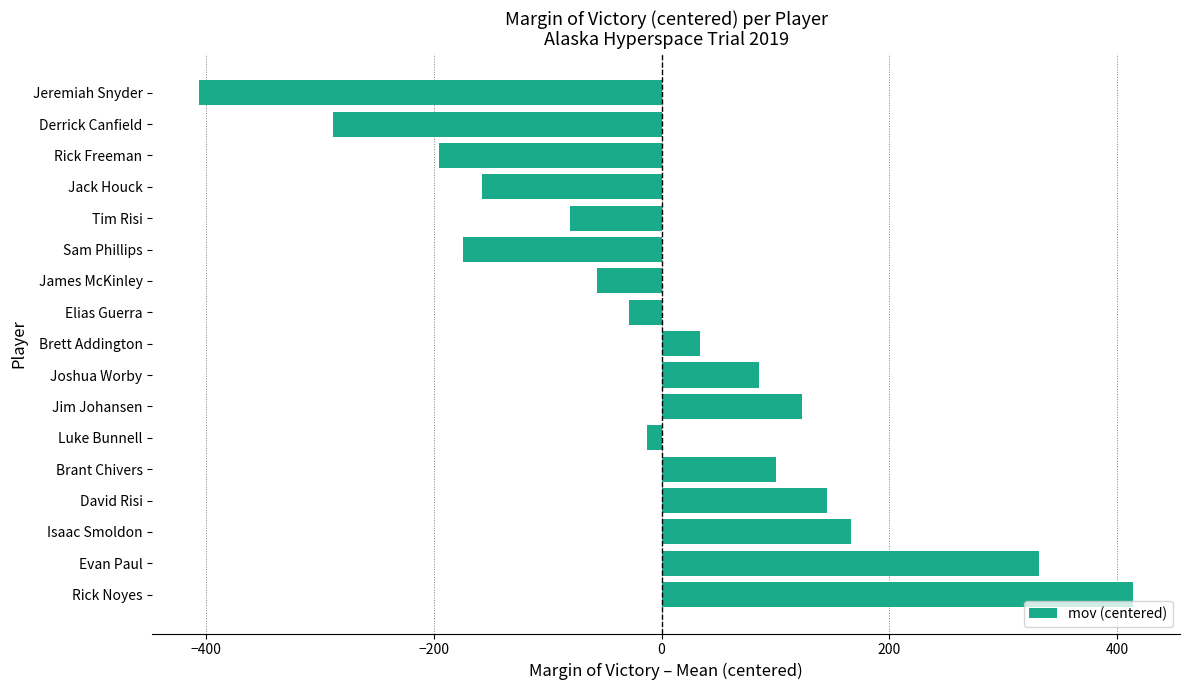

What is the sum of the values at Evan Paul and Isaac Smoldon?

497.9